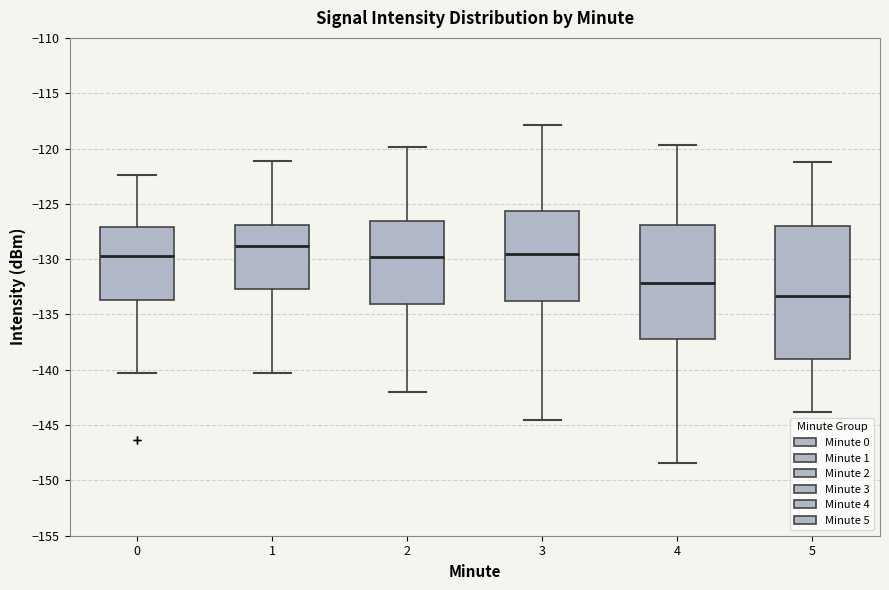

Which box is the tallest, from its lower edge to its upper edge?

5